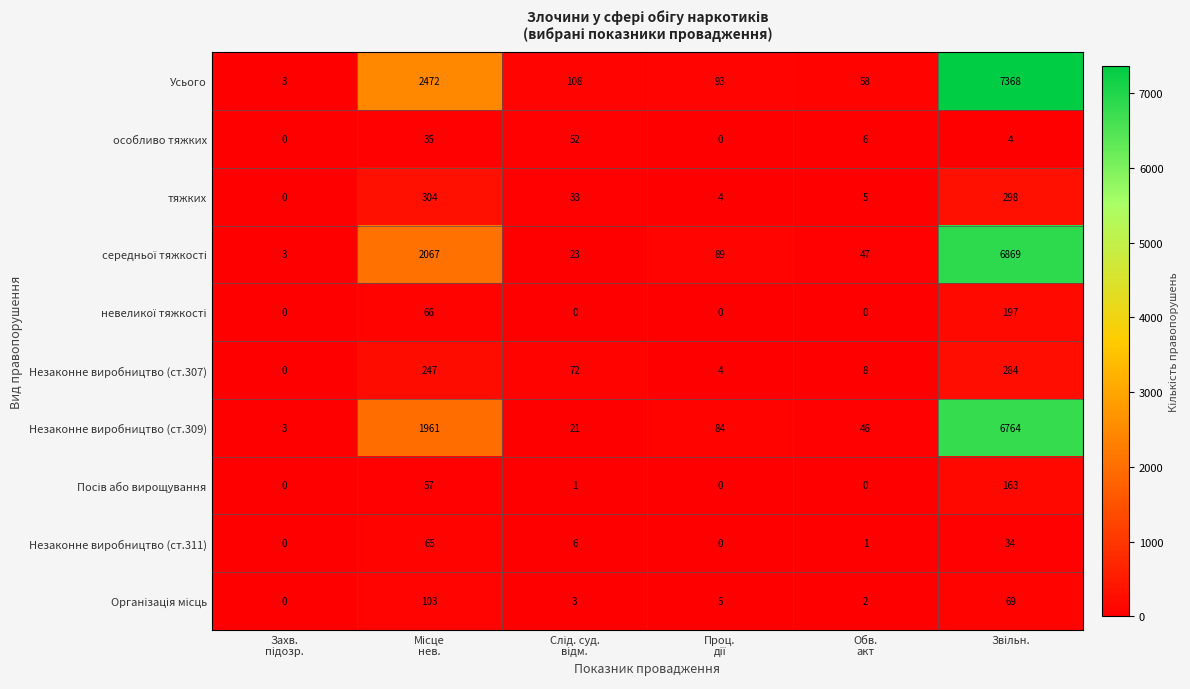

Which series has the largest range (max minus min)?

Усього